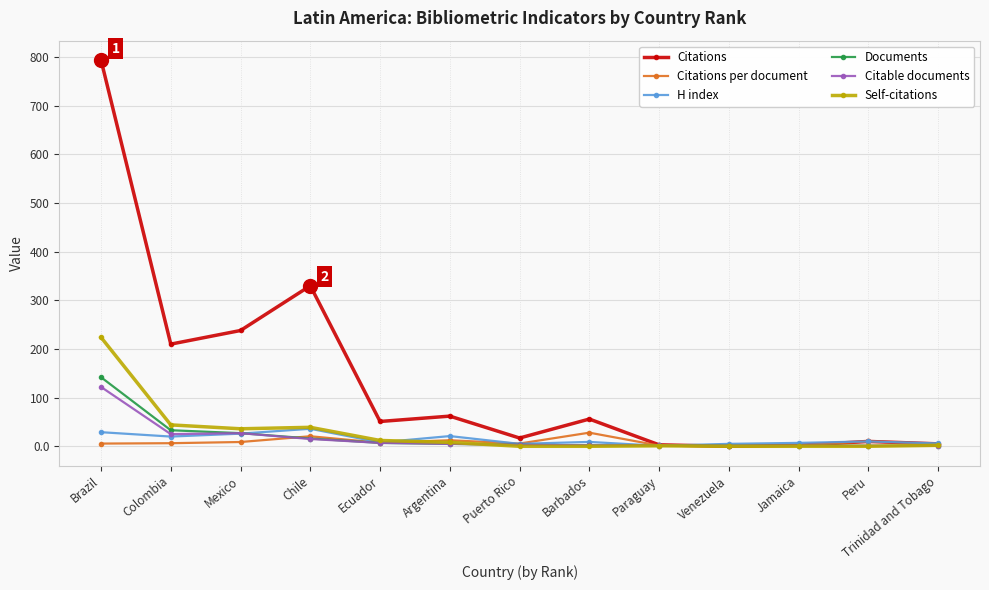

What is the highest value of the Documents series?

142.0